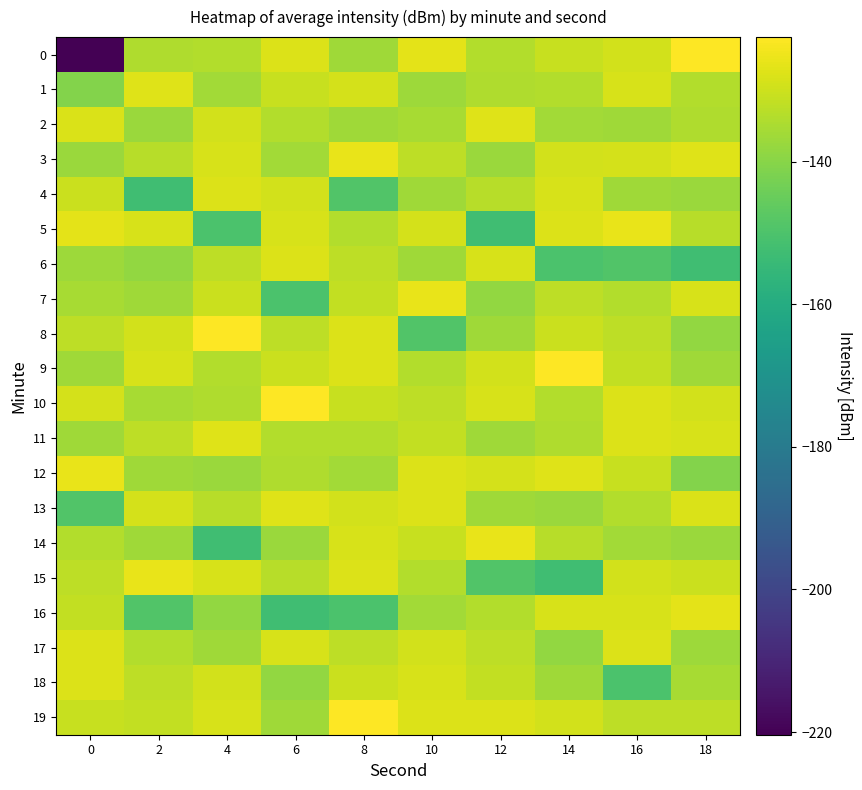

What is the total value across all series at 6?

-2670.8